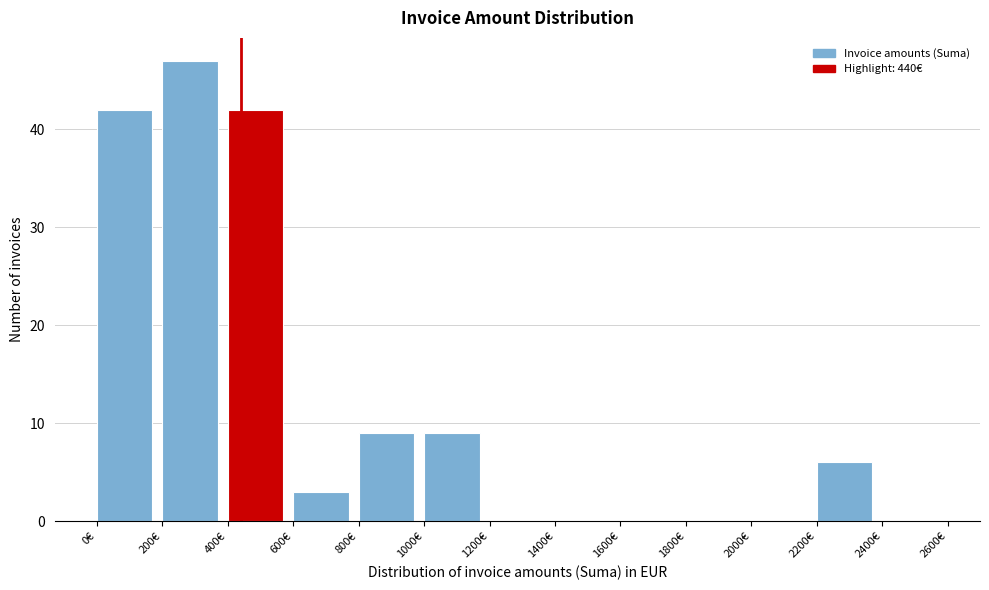

Over which range of the x-axis is the bar tallest?

200 to 400